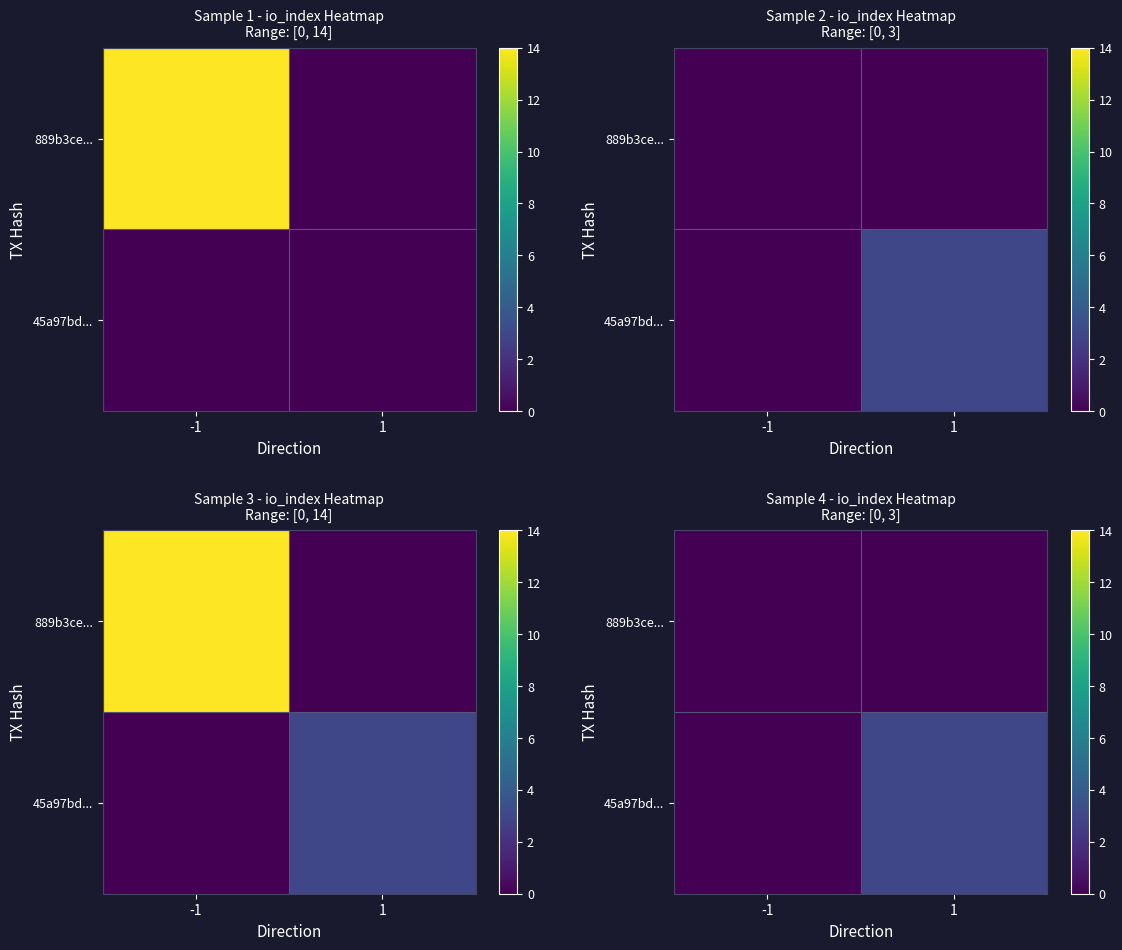

The 45a97bd... series shows 5 at 1. True or false?

False